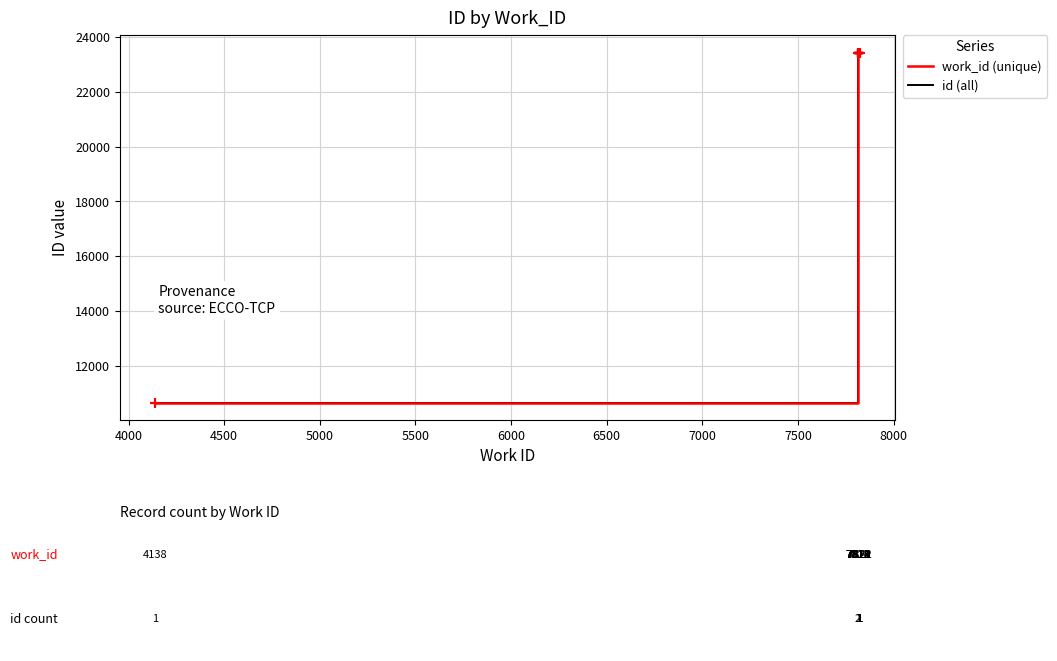

Which series has the largest total across all categories?

work_id